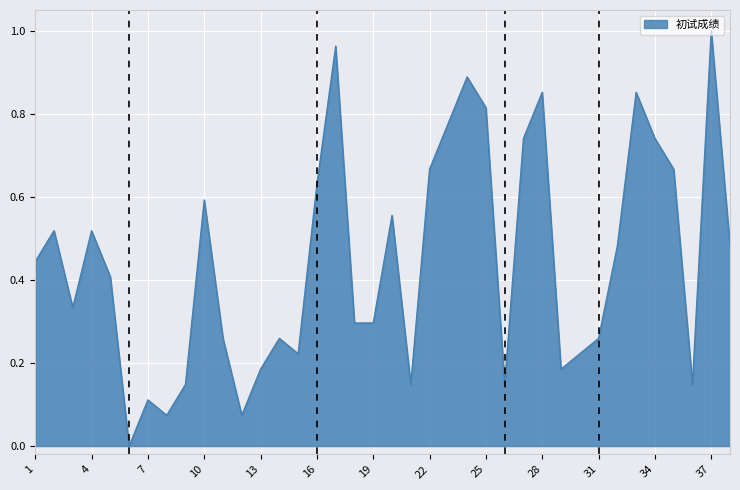

Reading left to right, list all the values displayed in this chart.

1=0.4	2=0.5	3=0.3	4=0.5	5=0.4	6=0.0	7=0.1	8=0.1	9=0.1	10=0.6	11=0.3	12=0.1	13=0.2	14=0.3	15=0.2	16=0.6	17=1.0	18=0.3	19=0.3	20=0.6	21=0.1	22=0.7	23=0.8	24=0.9	25=0.8	26=0.1	27=0.7	28=0.9	29=0.2	30=0.2	31=0.3	32=0.5	33=0.9	34=0.7	35=0.7	36=0.1	37=1.0	38=0.5